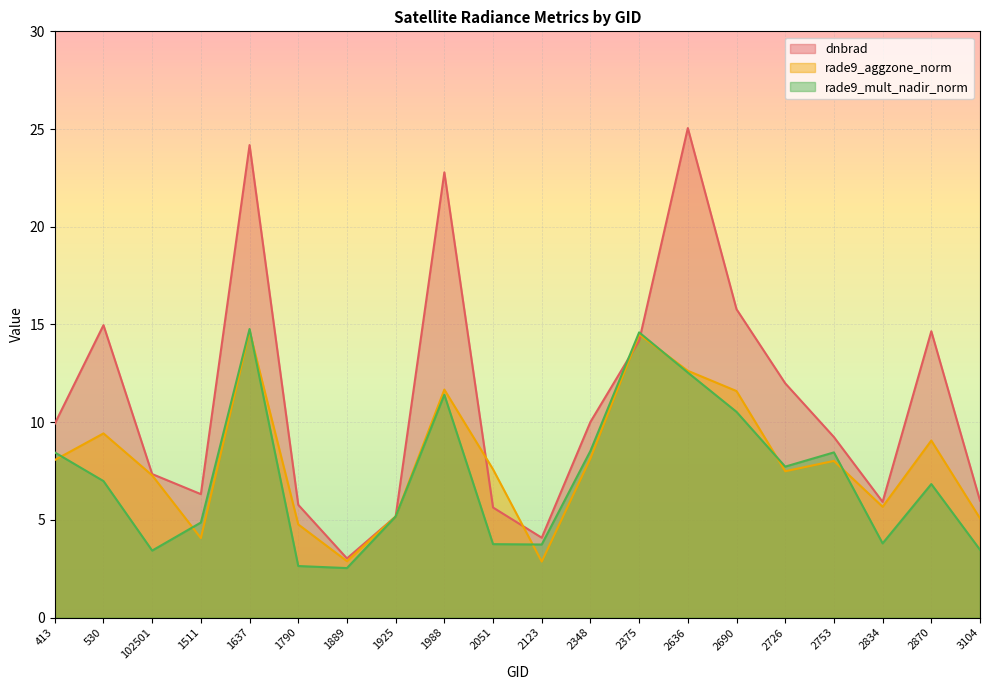

Which series has the largest total across all categories?

dnbrad